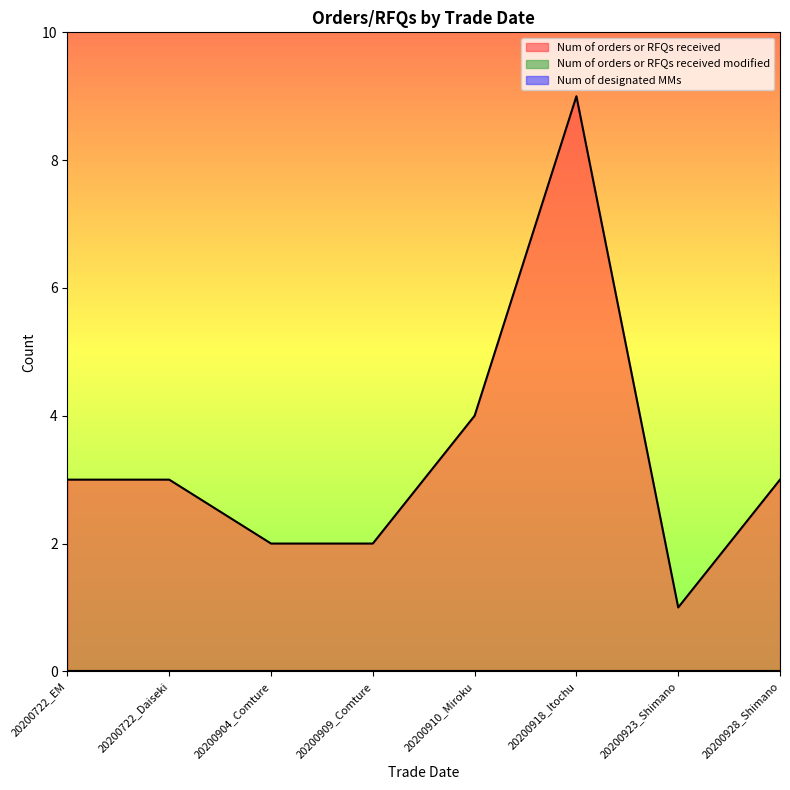

What is the difference between the highest and lowest values at 20200904_Comture?

2